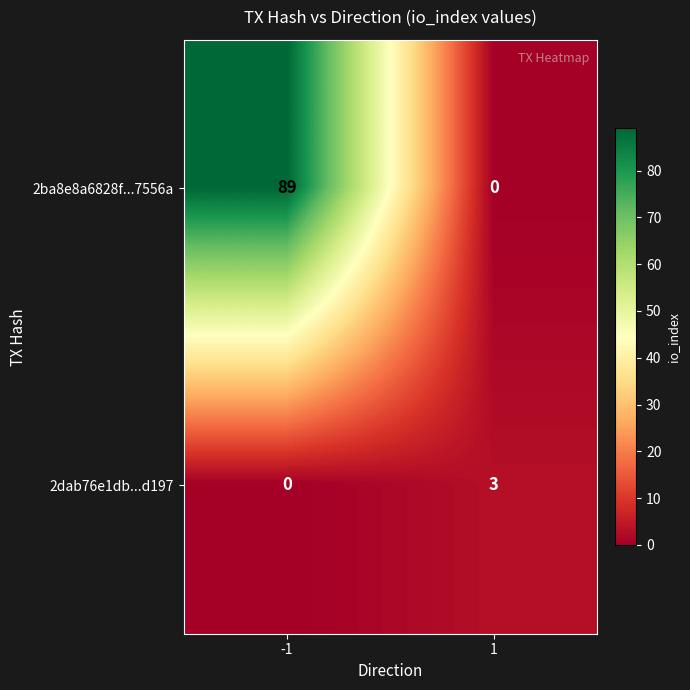

The 2ba8e8a6828f...7556a series shows 0 at 1. True or false?

True